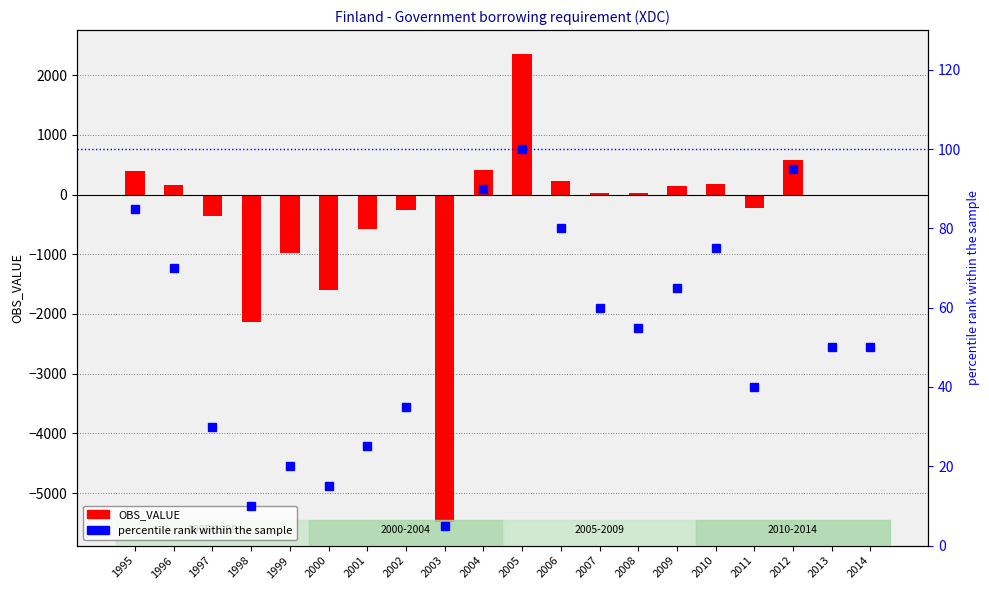

How many positive values does the OBS_VALUE series have?

10